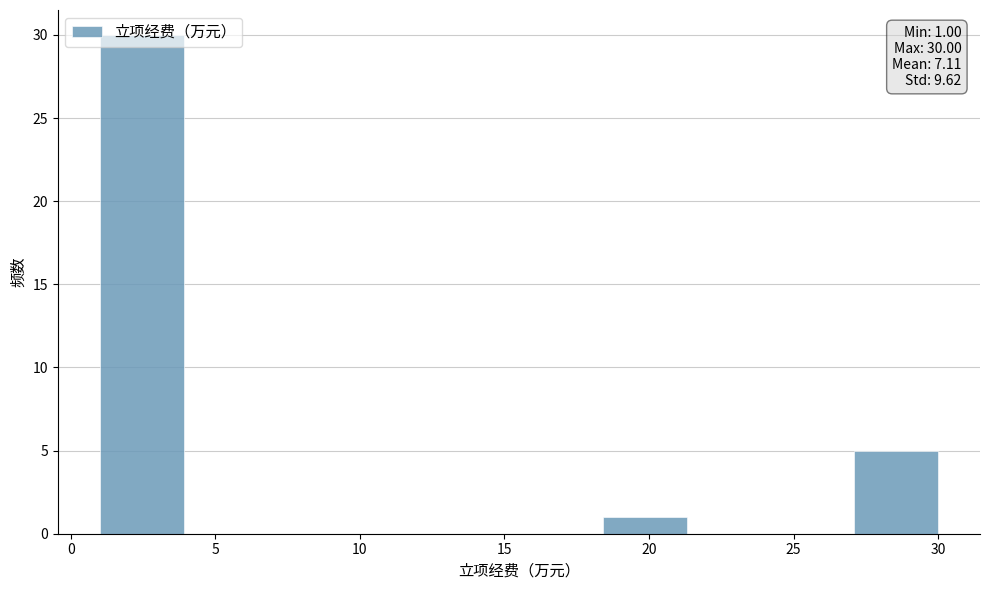

Which range on the x-axis has the tallest bar?

1.0 to 3.9